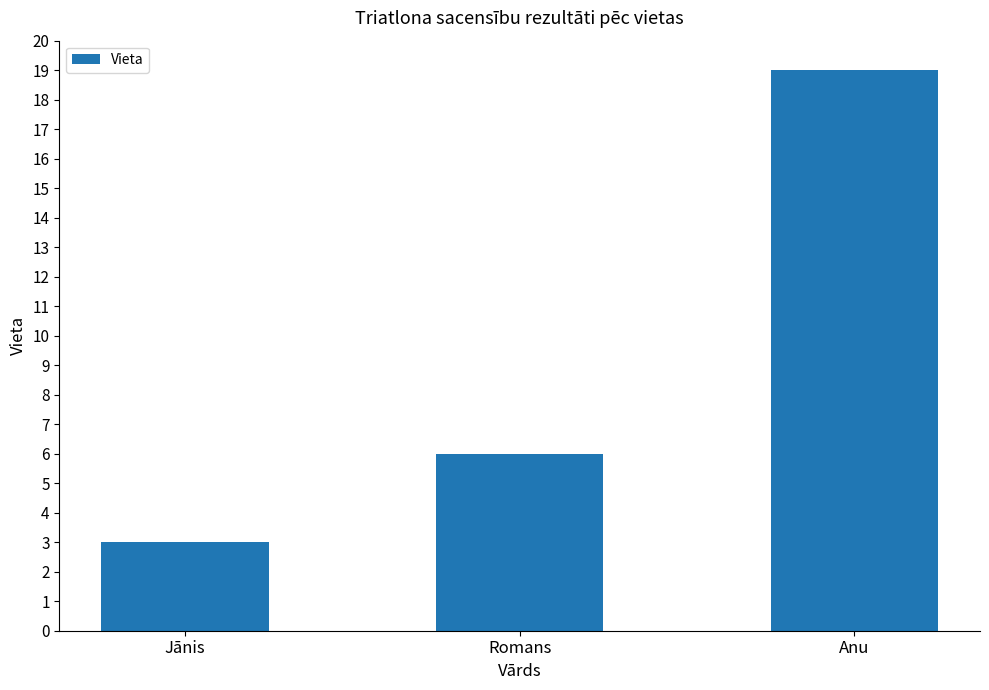

What is the smallest value displayed?

3